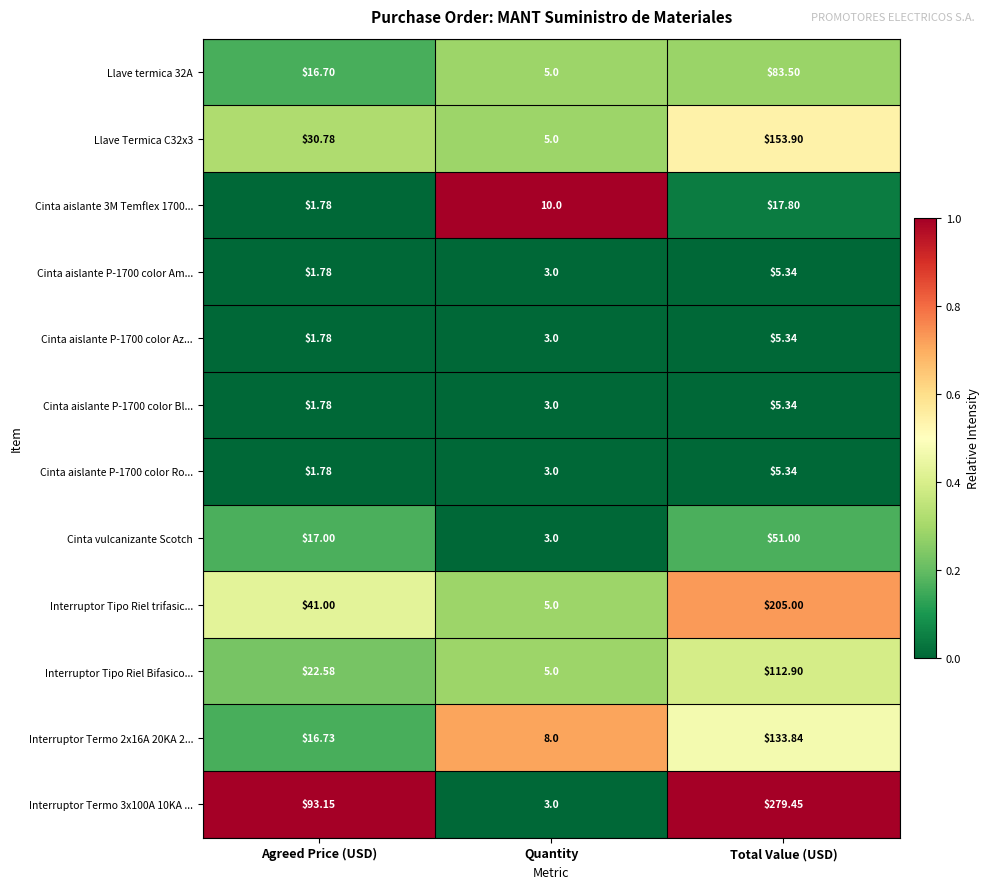

At which category does the chart reach its peak across all series?

Total Value (USD)